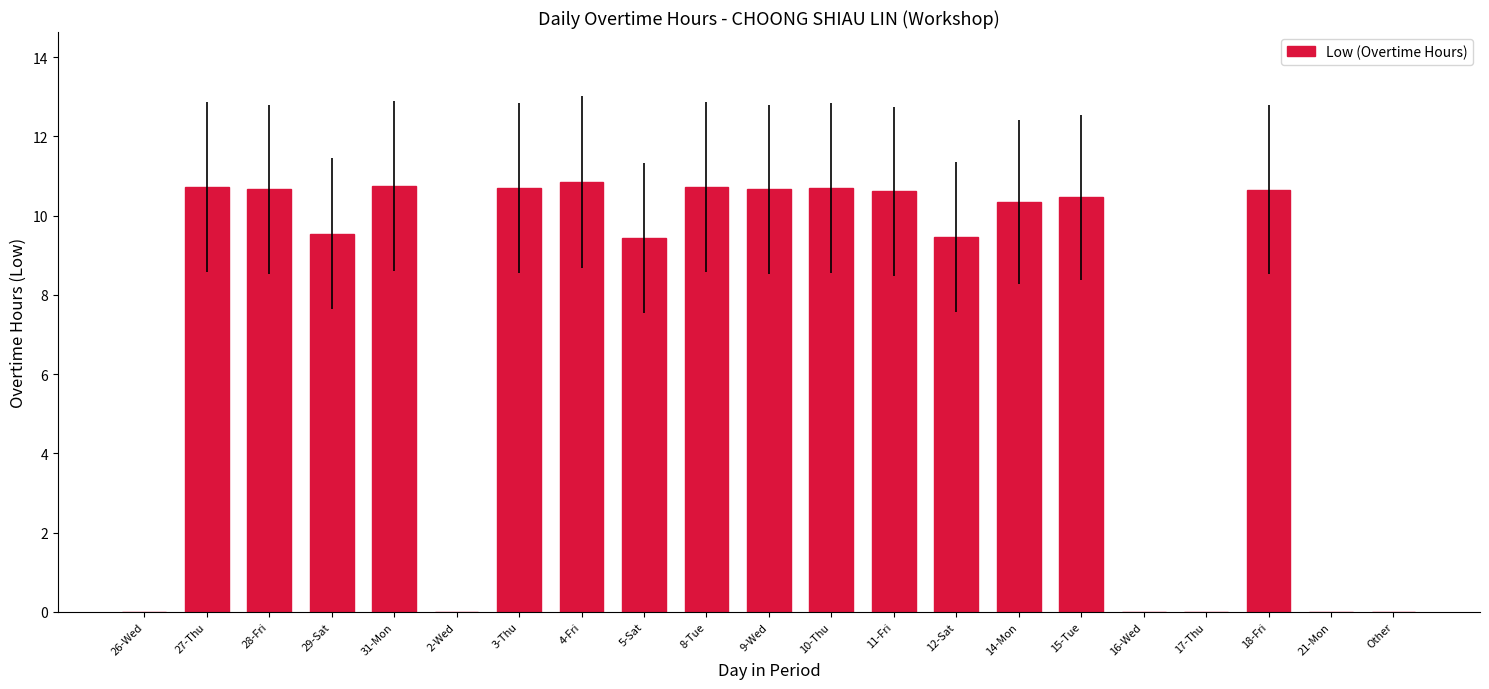

Which has a higher value, 4-Fri or 8-Tue?

4-Fri